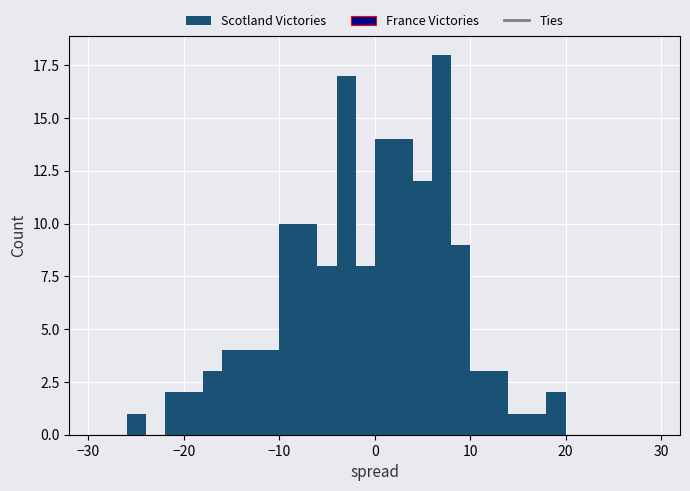

Around what value on the x-axis is the tallest bar? Give the approximate position of its centre, as read against the axis.

7